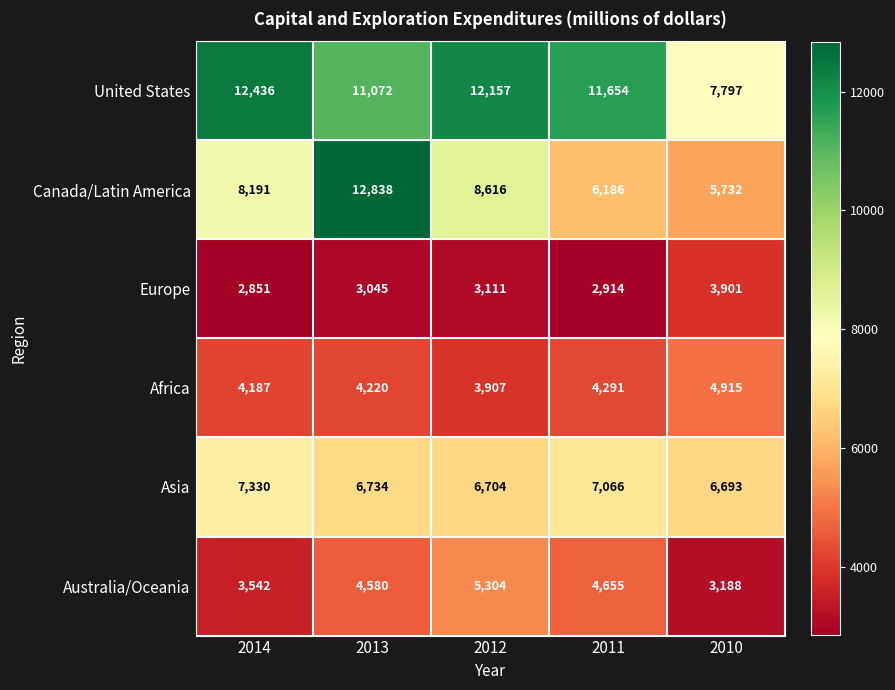

What is the greatest value displayed?

12838